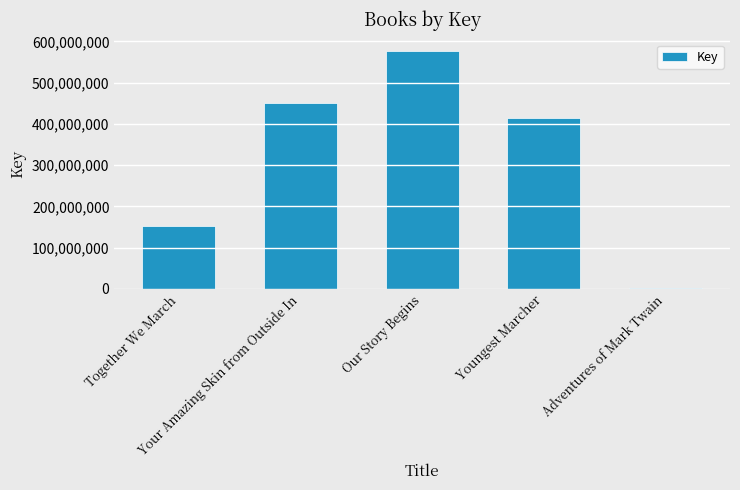

Reading left to right, list all the values displayed in this chart.

151499770	451453040	575549979	414137928	1511809